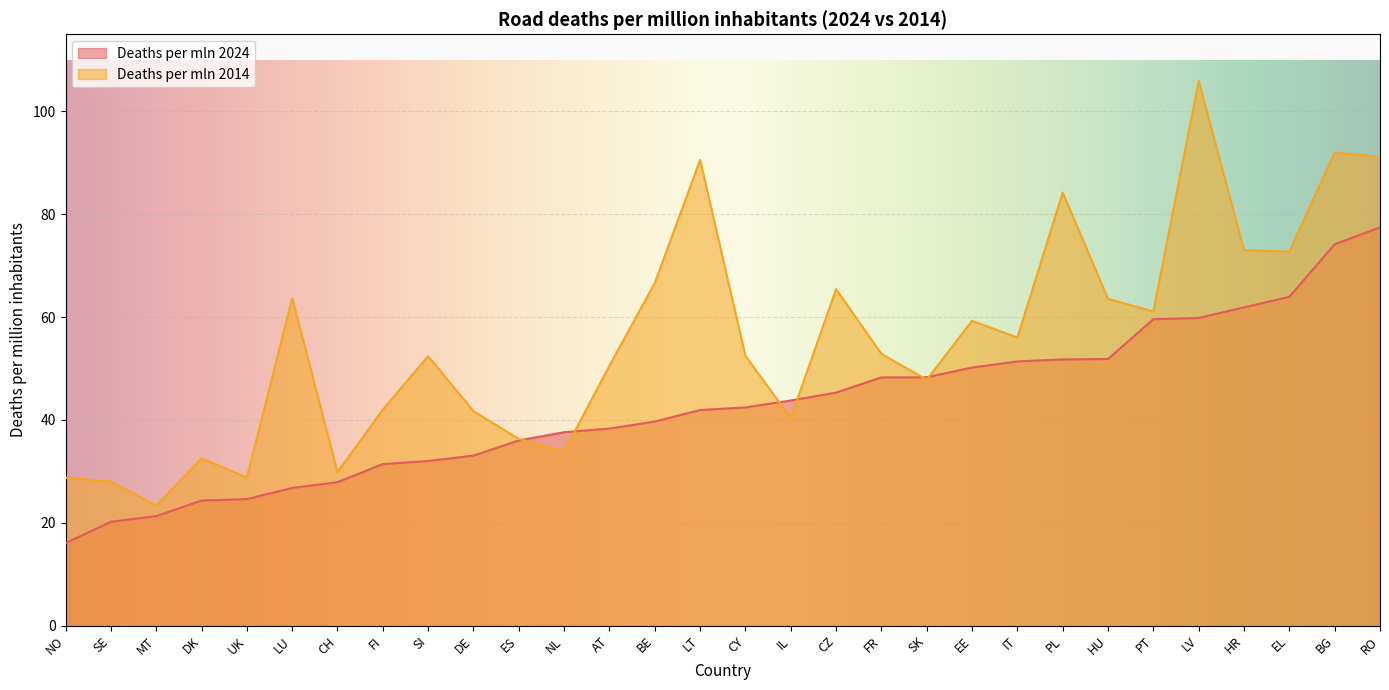

Reading left to right, transcribe all the data shown in this chart.

Deaths per mln 2024: NO=16.0	SE=20.2	MT=21.3	DK=24.3	UK=24.6	LU=26.8	CH=27.9	FI=31.4	SI=32.0	DE=33.1	ES=36.0	NL=37.6	AT=38.3	BE=39.7	LT=41.9	CY=42.4	IL=43.8	CZ=45.3	FR=48.3	SK=48.3	EE=50.2	IT=51.4	PL=51.8	HU=51.9	PT=59.6	LV=59.8	HR=61.9	EL=63.9	BG=74.2	RO=77.5
Deaths per mln 2014: NO=28.8	SE=28.0	MT=23.4	DK=32.5	UK=28.8	LU=63.7	CH=29.9	FI=42.0	SI=52.4	DE=41.7	ES=36.3	NL=33.9	AT=50.5	BE=66.6	LT=90.6	CY=52.5	IL=40.4	CZ=65.5	FR=52.9	SK=47.8	EE=59.3	IT=56.0	PL=84.2	HU=63.5	PT=61.1	LV=105.9	HR=73.0	EL=72.8	BG=92.0	RO=91.1